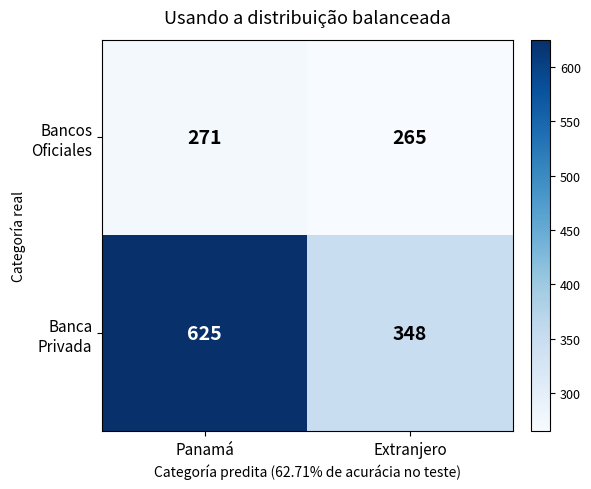

Which category has the highest value across all series?

Panamá